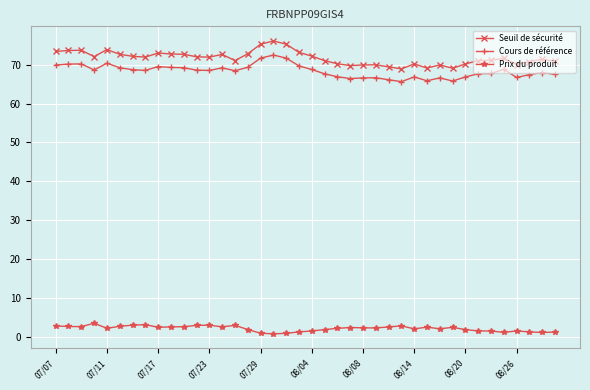

True or false: Seuil de sécurité and Cours de référence cross at least once.

False